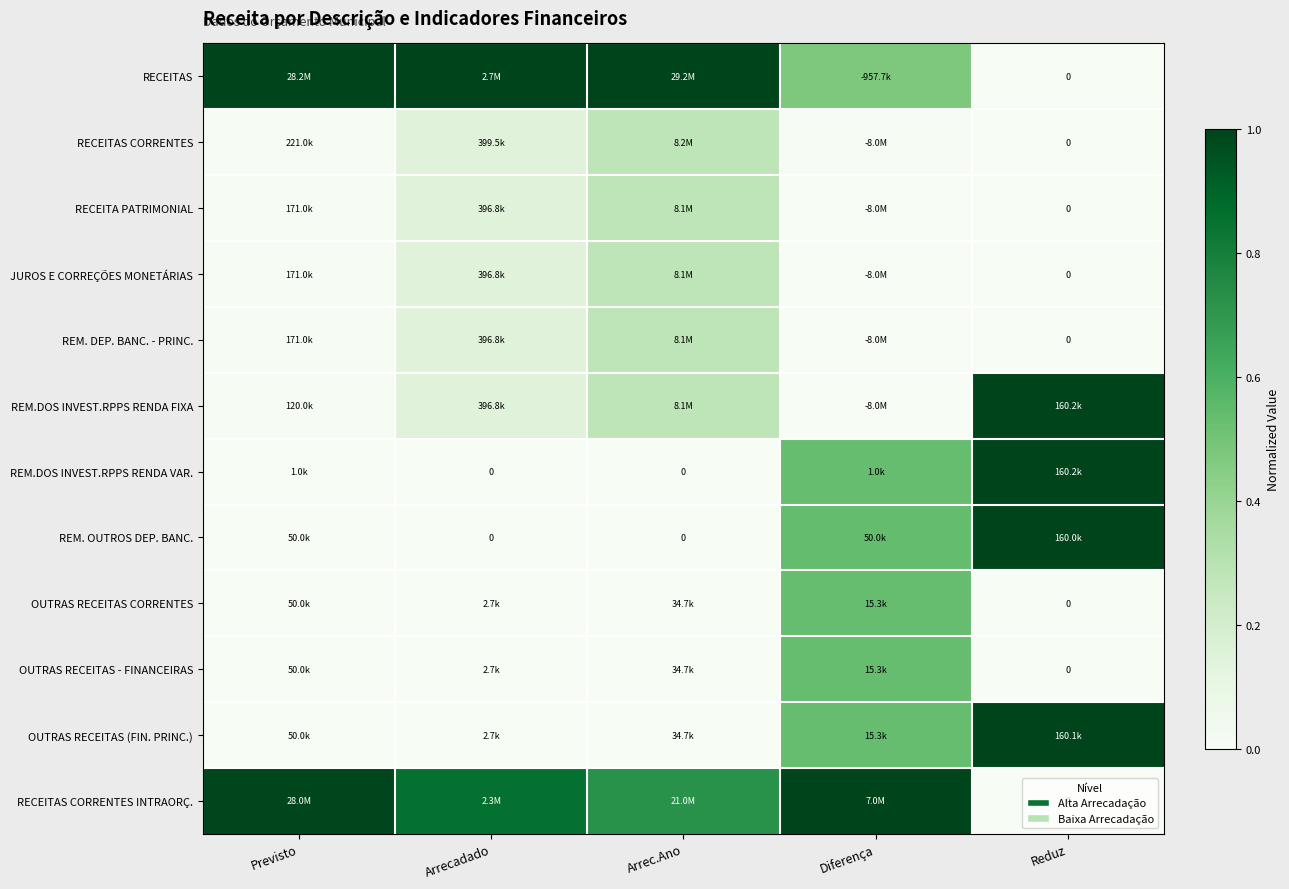

Is it true that OUTRAS RECEITAS (FIN. PRINC.) equals 0.0 at Previsto?

False